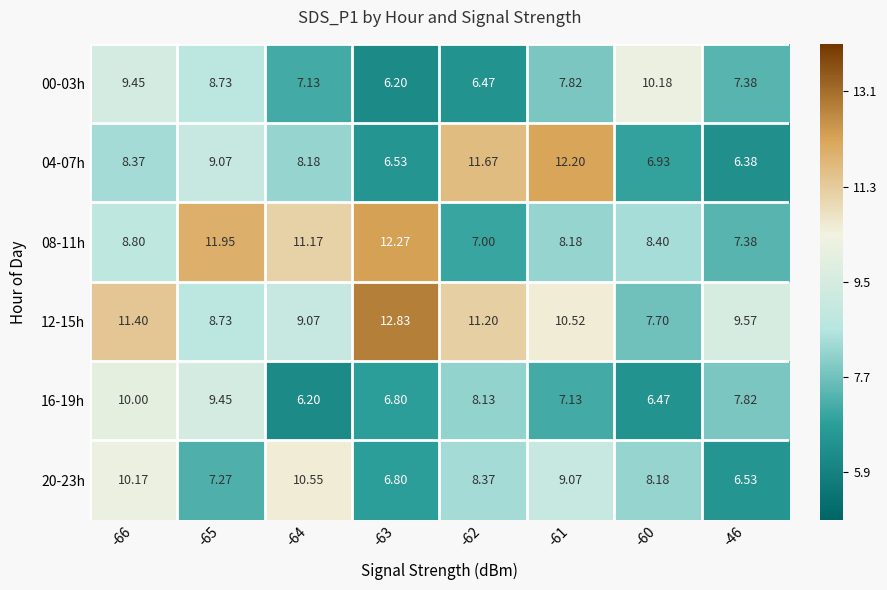

Is the value of 20-23h at -65 greater than the value of 04-07h at -63?

Yes